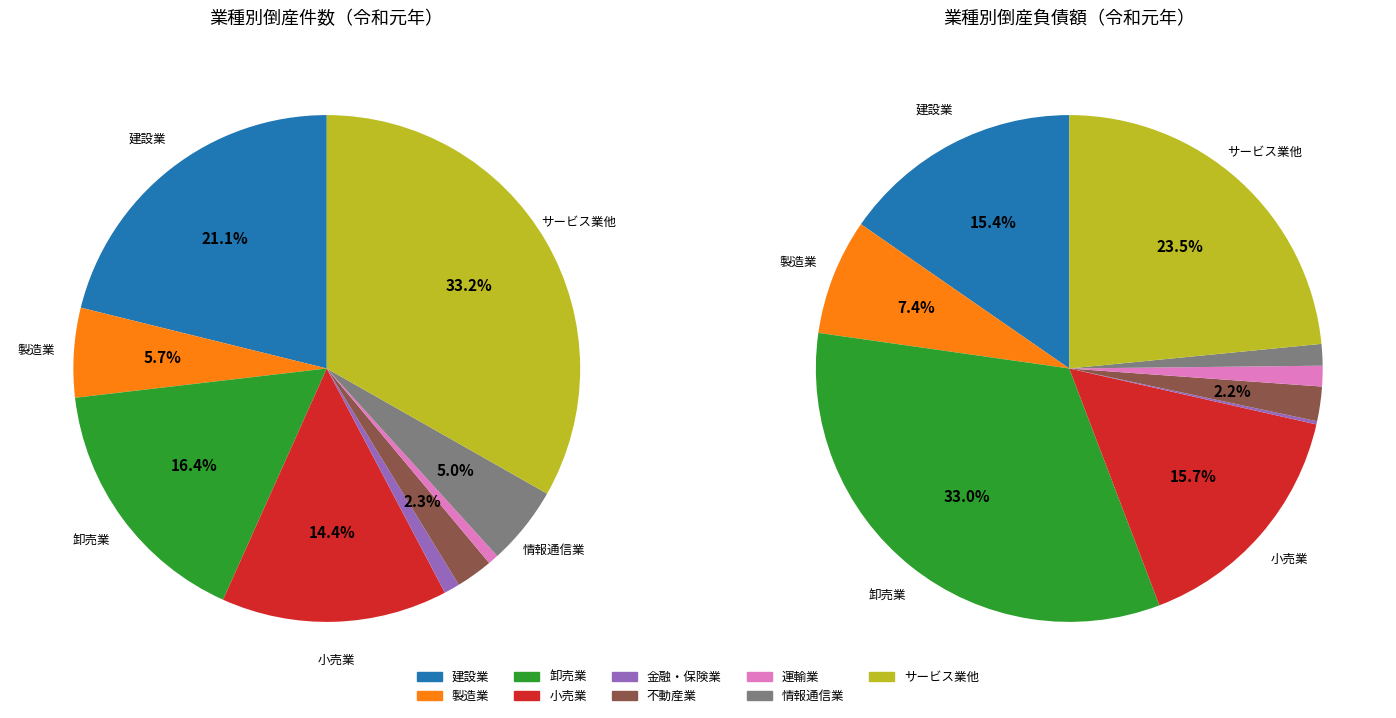

Which has a higher value, 運輸業 or 不動産業?

不動産業